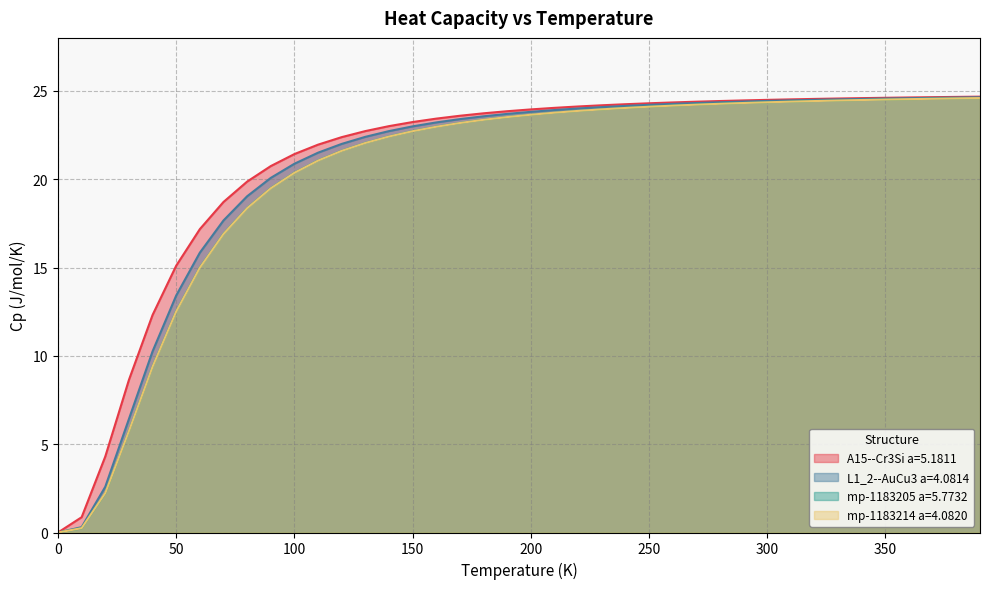

What is the difference between the maximum and minimum values in the mp-1183205 a=5.7732 series?

24.6